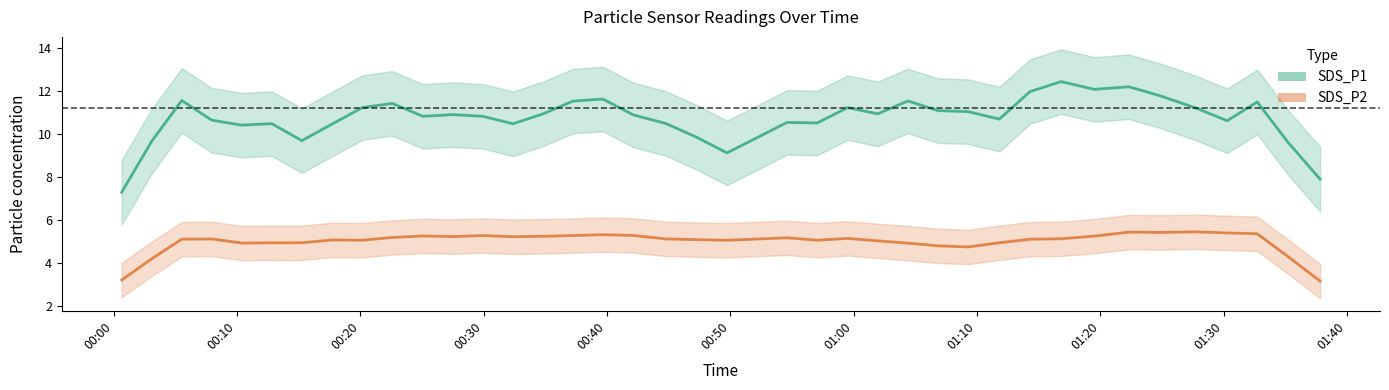

The value of SDS_P2 at 16 is 7.1. True or false?

False